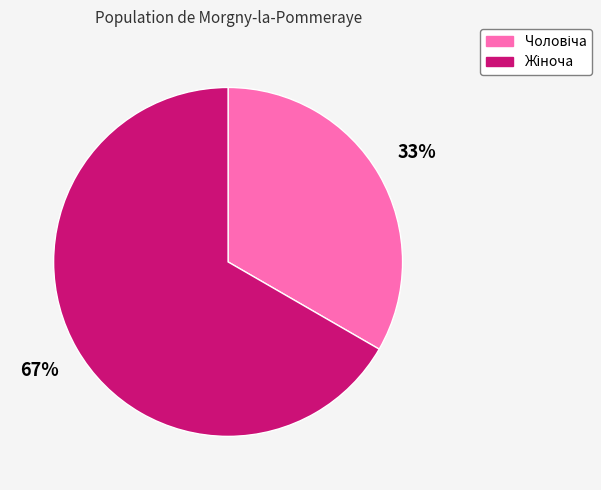

Count the number of slices in the pie.

2